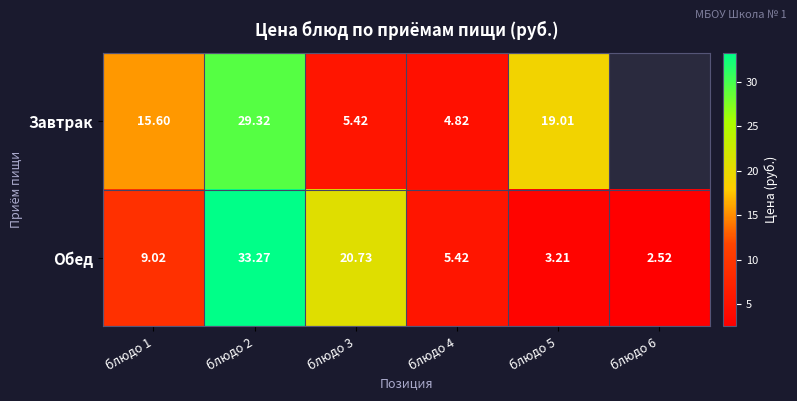

At блюдо 2, list the series in order from smallest to largest.

Завтрак, Обед